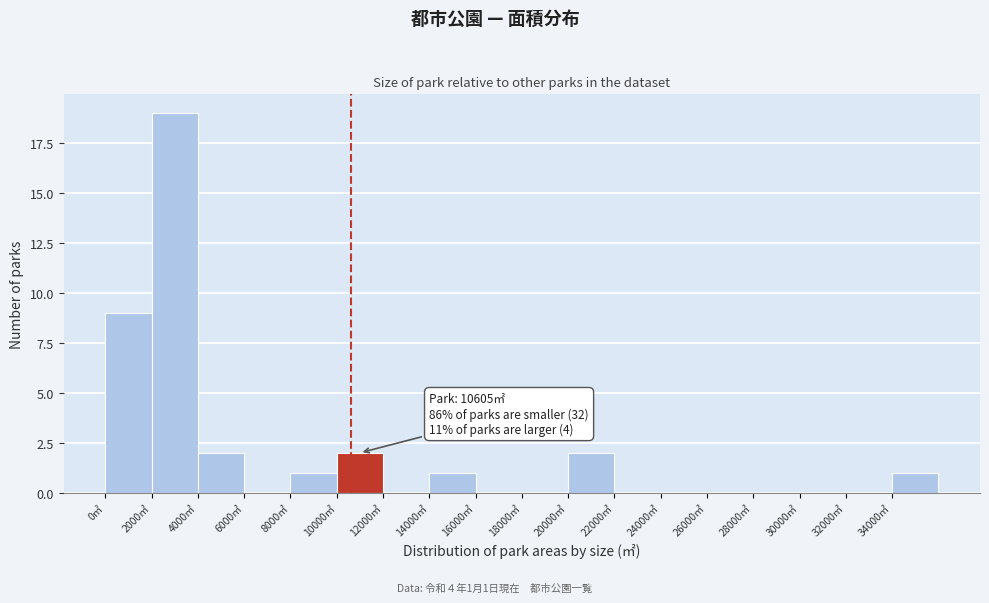

Which range on the x-axis has the tallest bar?

2000 to 4000